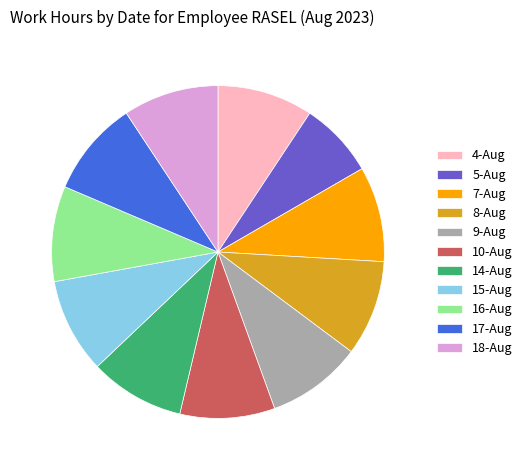

How many segments does this pie chart have?

11